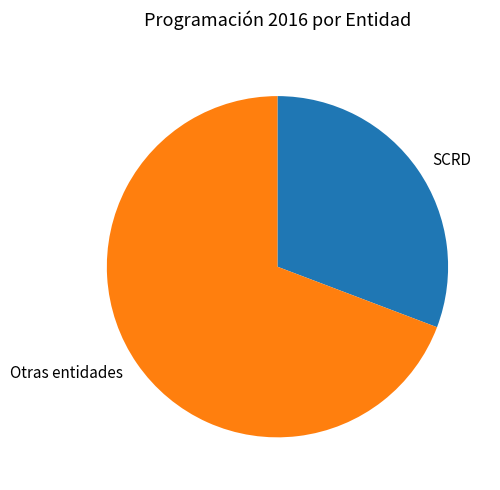

Combined, do SCRD and Otras entidades account for over 50%?

Yes